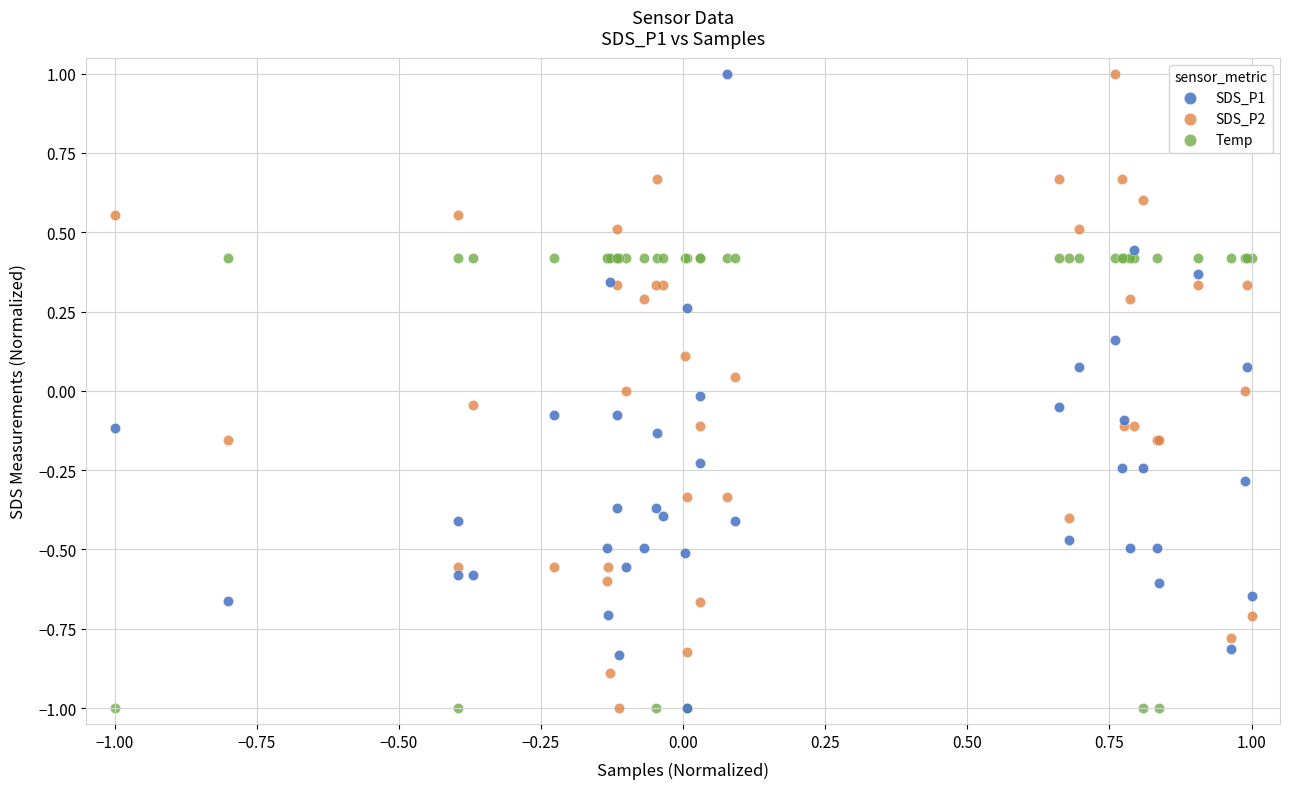

What are all the series names shown in the legend?

SDS_P1, SDS_P2, Temp